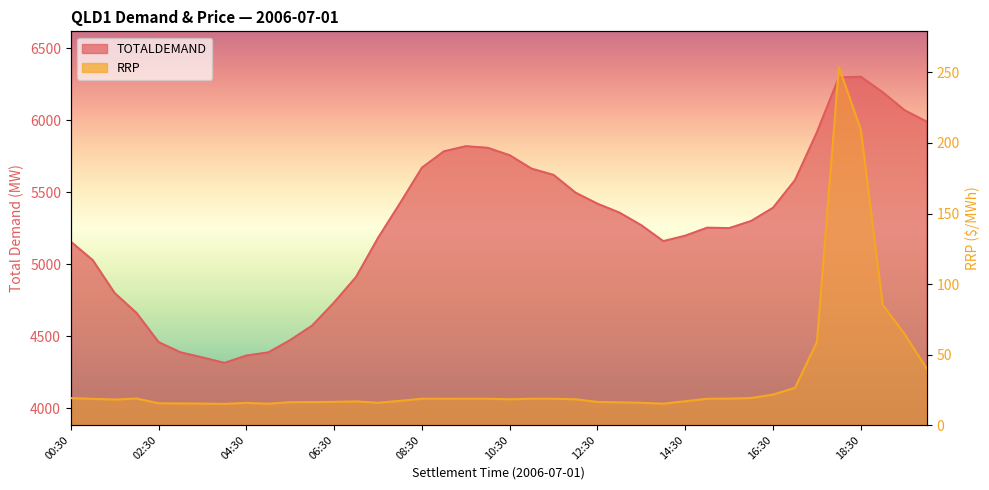

True or false: TOTALDEMAND and RRP intersect in this chart.

False